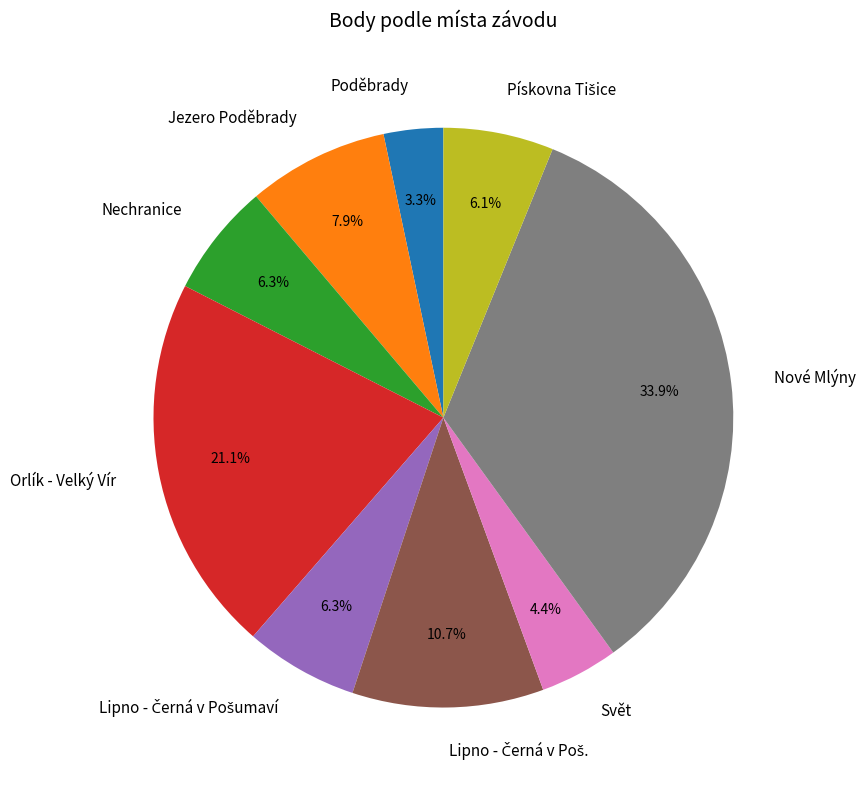

How much of the chart is everything except Jezero Poděbrady?

92.1%